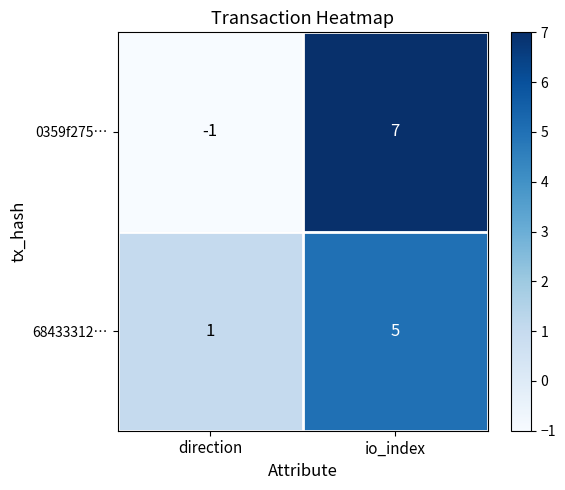

What is the highest value of the 68433312… series?

5